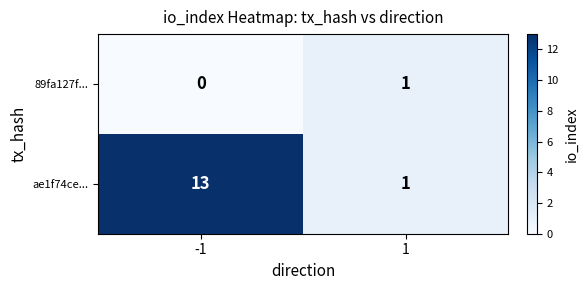

Reading right to left, list all the values displayed in this chart.

89fa127f...: 1=1	-1=0
ae1f74ce...: 1=1	-1=13